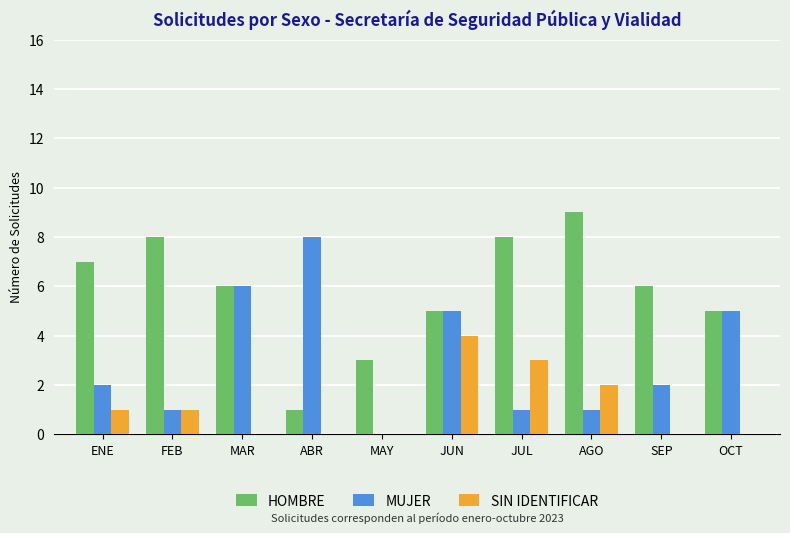

Between MAR and AGO, which series saw the biggest shift?

MUJER